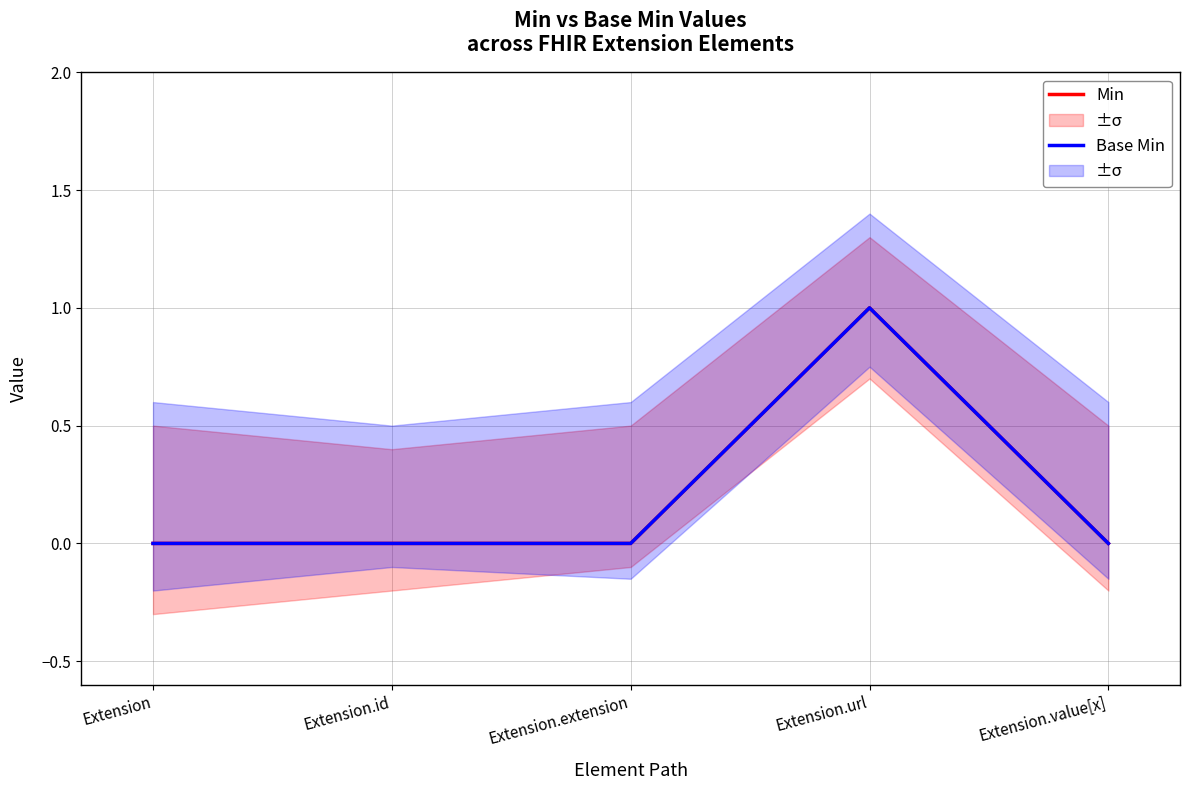

What is the difference between the maximum and minimum values in the Min series?

1